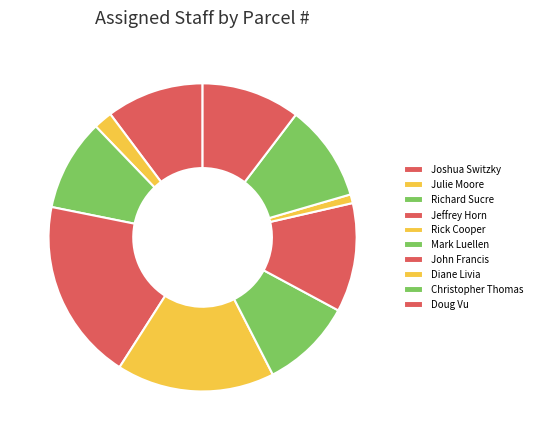

What percentage do Rick Cooper and Jeffrey Horn together represent?

35.7%